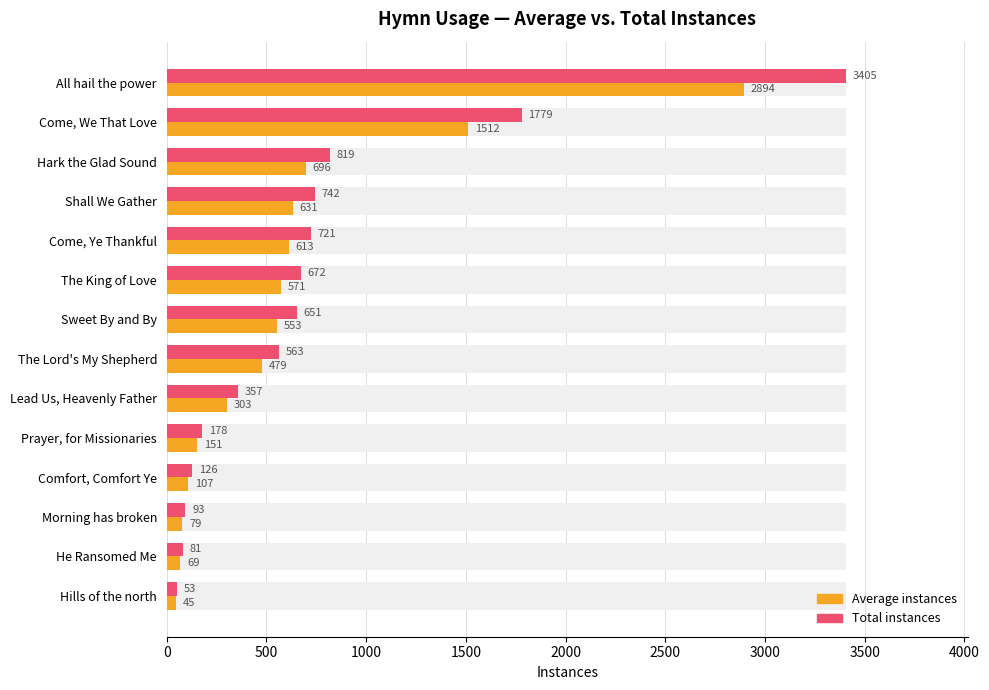

True or false: Total instances has a value of 1343.9 at Hark the Glad Sound.

False